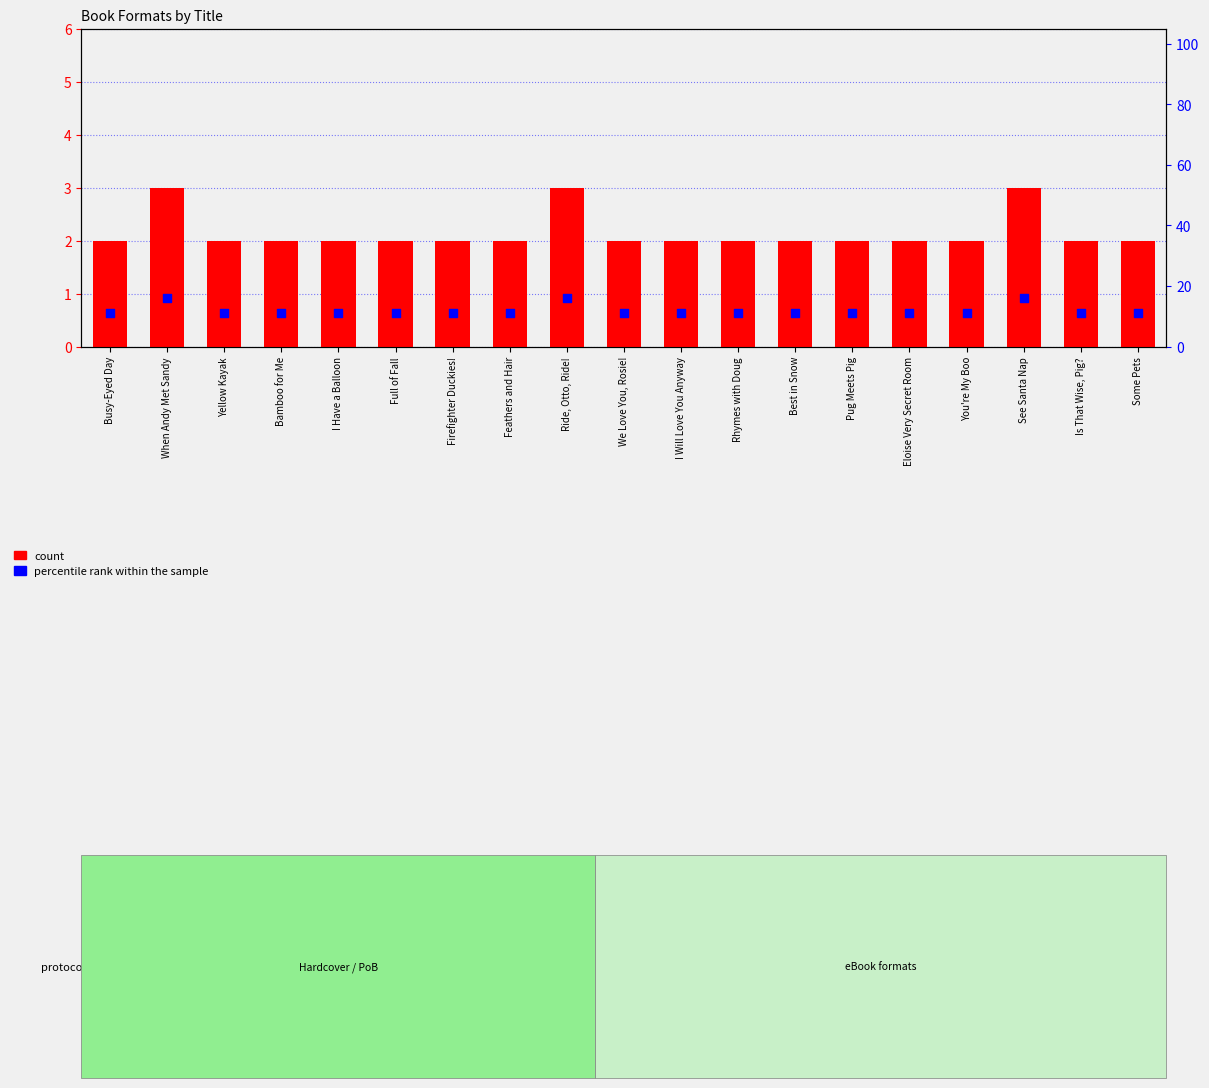

What is the total value across all series at Eloise Very Secret Room?

13